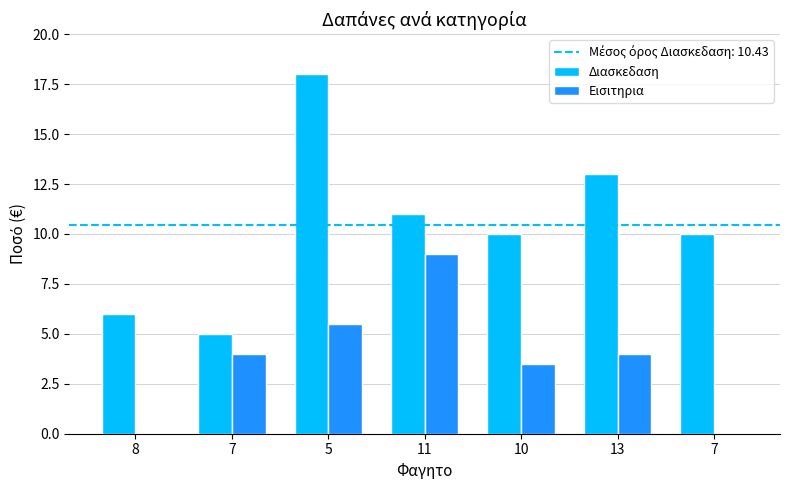

Rank the categories by Διασκεδαση value from lowest to highest.

7, 8, 10, 7, 11, 13, 5